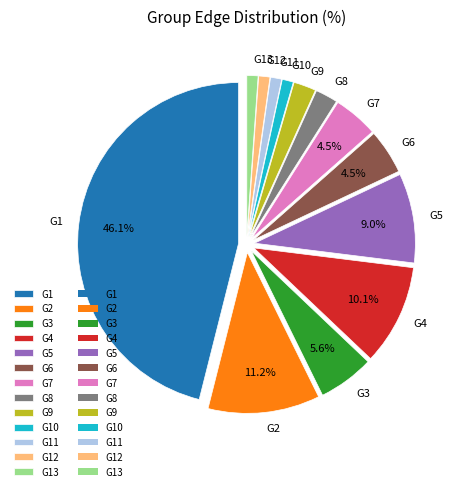

What is the ratio of the value at G8 to the value at G6?

0.5